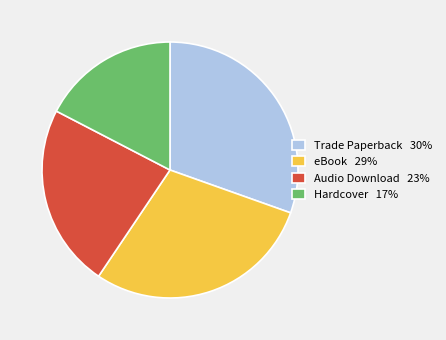

How many slices are in this pie chart?

4